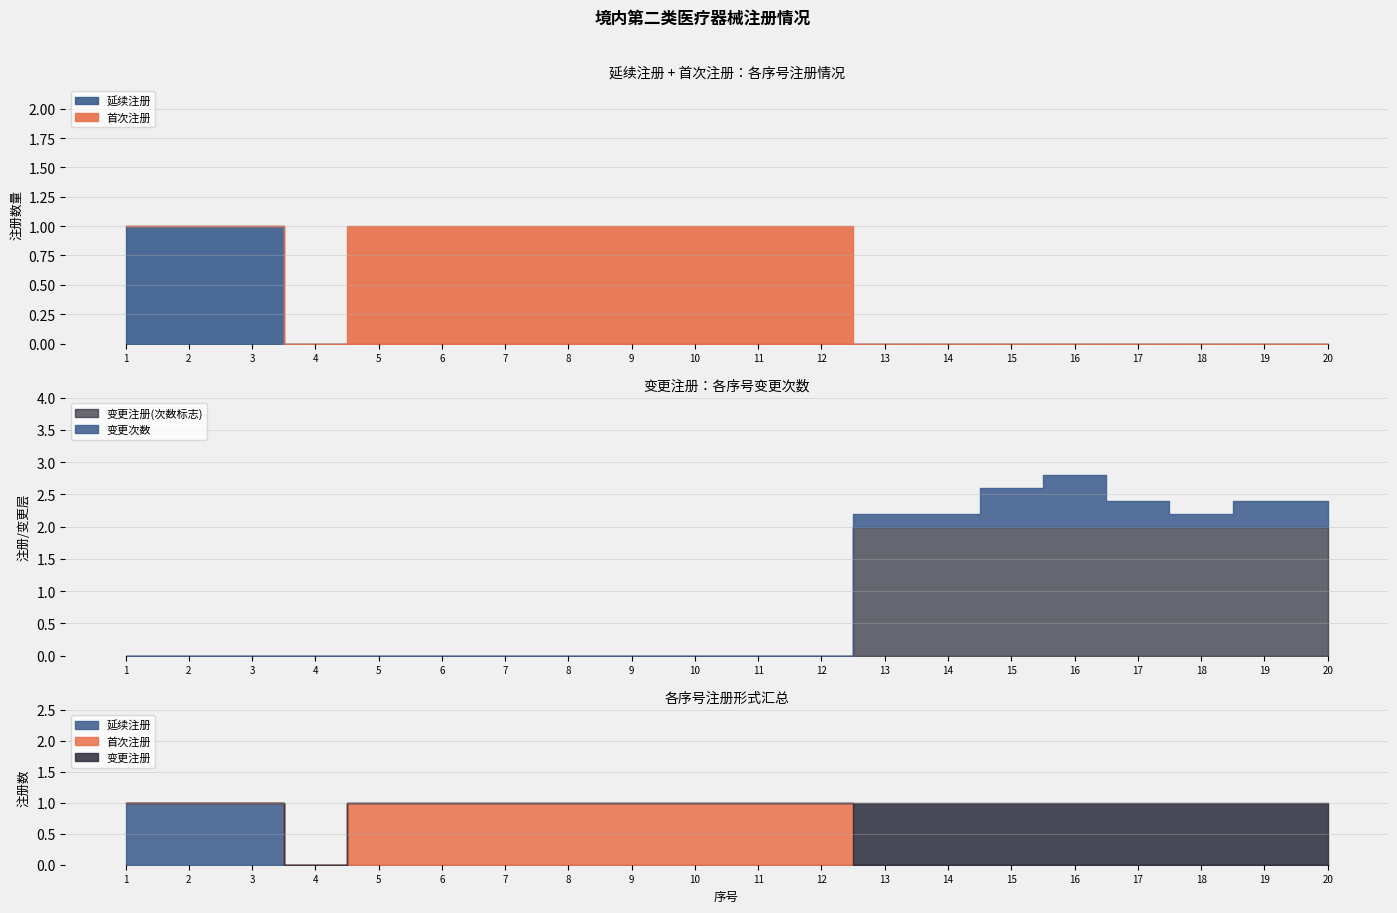

True or false: 变更注册 and 延续注册 intersect in this chart.

False